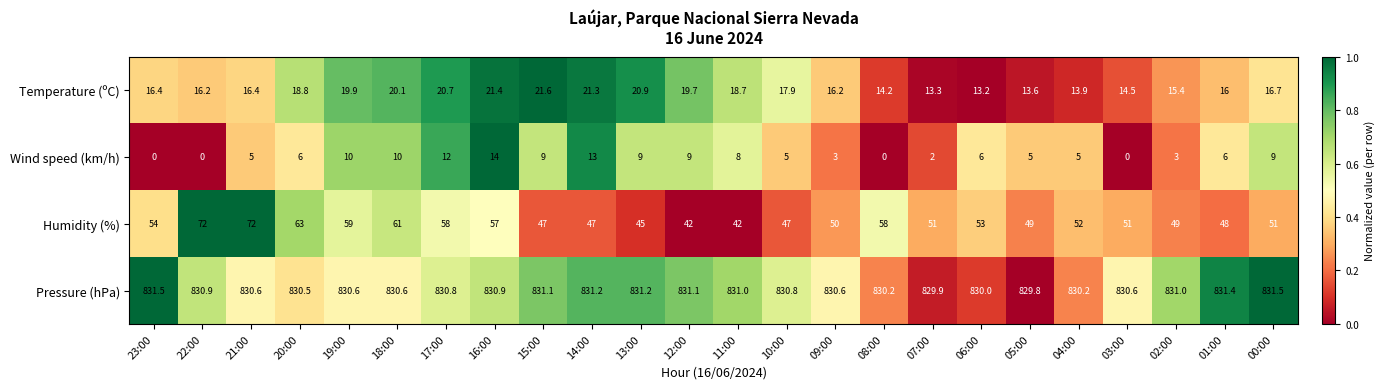

At how many categories does at least one series exceed 0?

24